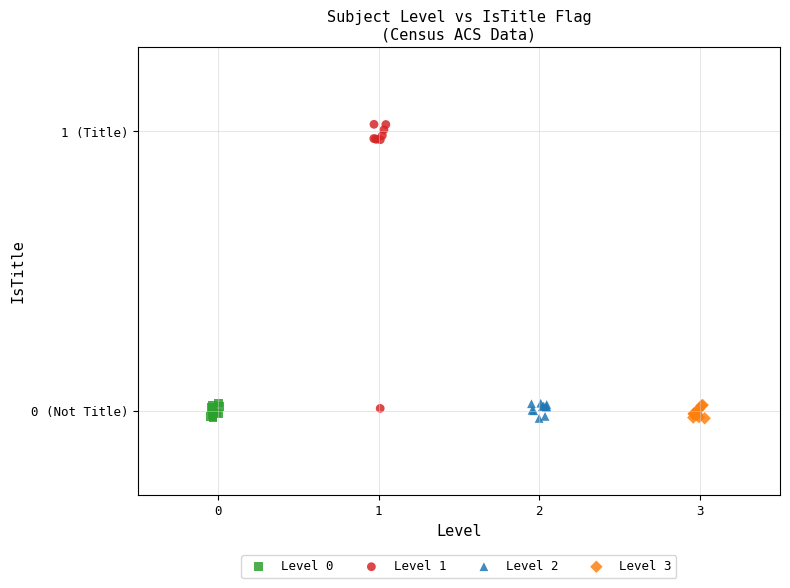

Which series contains the highest Y value?

Level 1